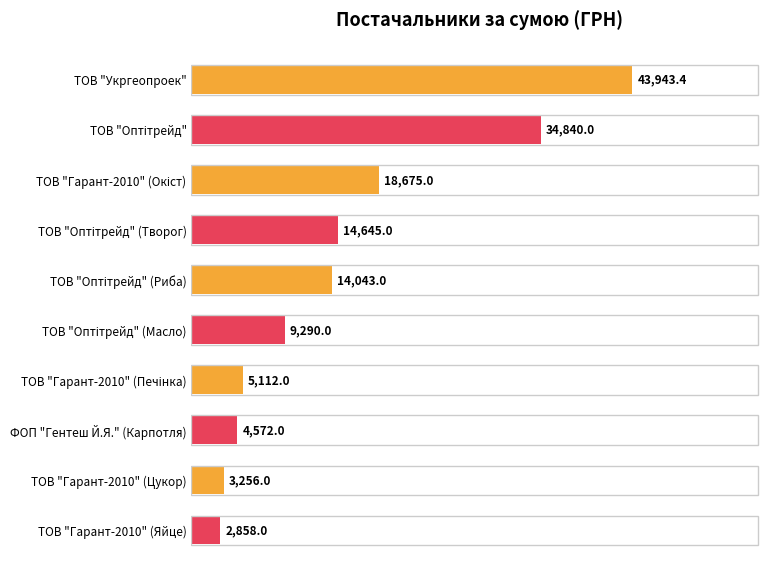

What is the difference between the maximum and second lowest values?

40687.4